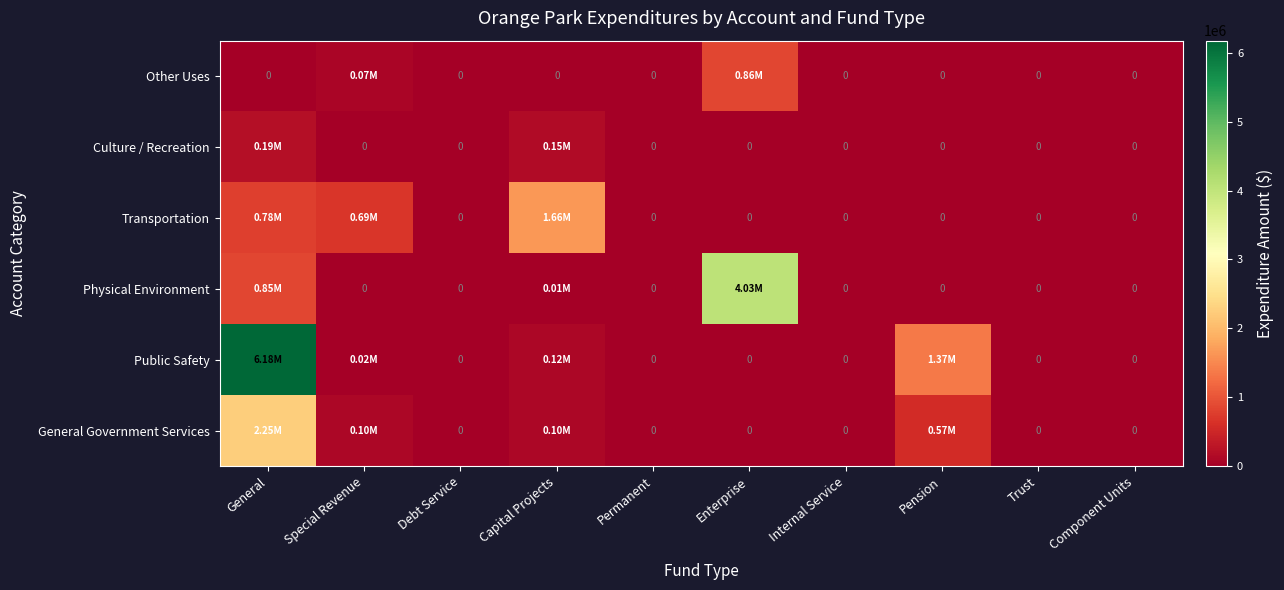

Between Capital Projects and Trust, which is larger?

Capital Projects